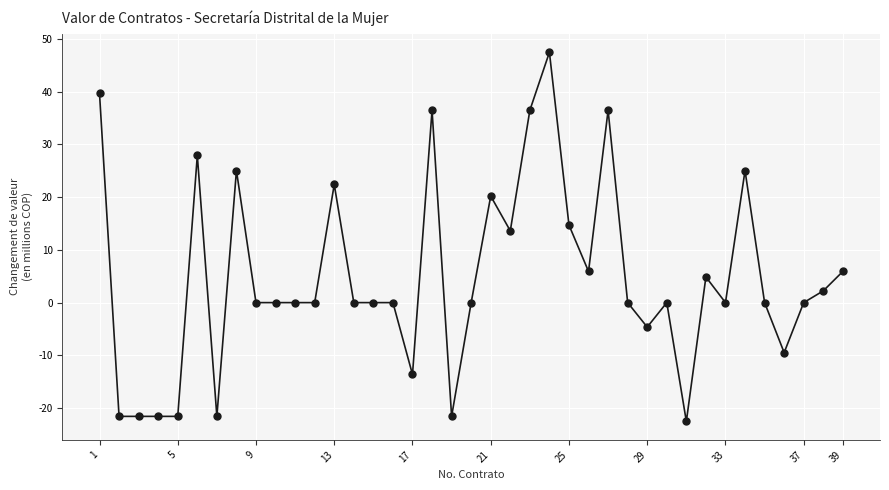

What is the range of Y values (max minus min)?

70.0